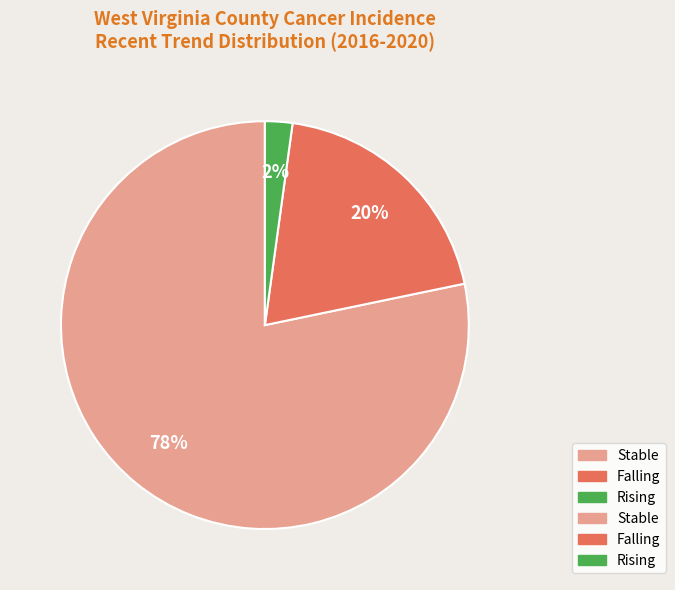

Does any single category account for the majority?

Yes